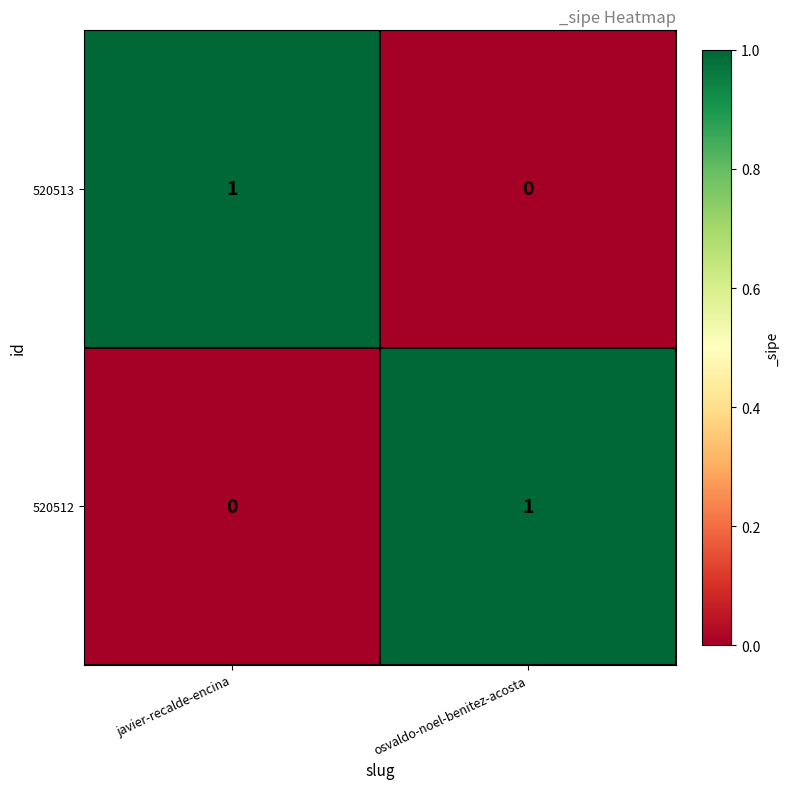

At which label is 520513 closest to 0?

osvaldo-noel-benitez-acosta